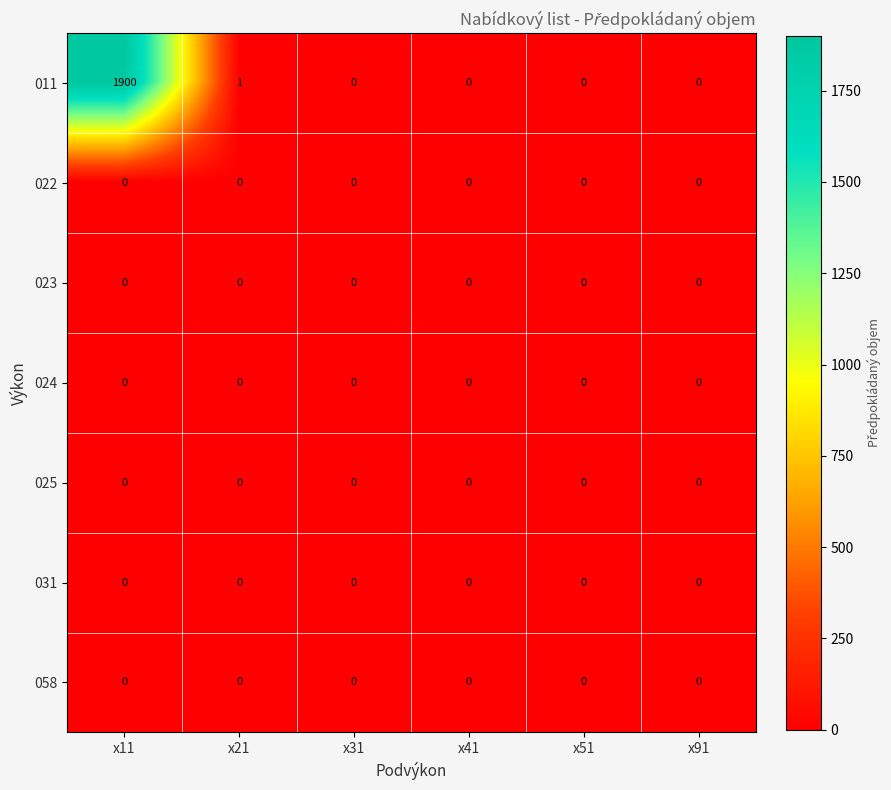

Which series has the widest spread of values?

011